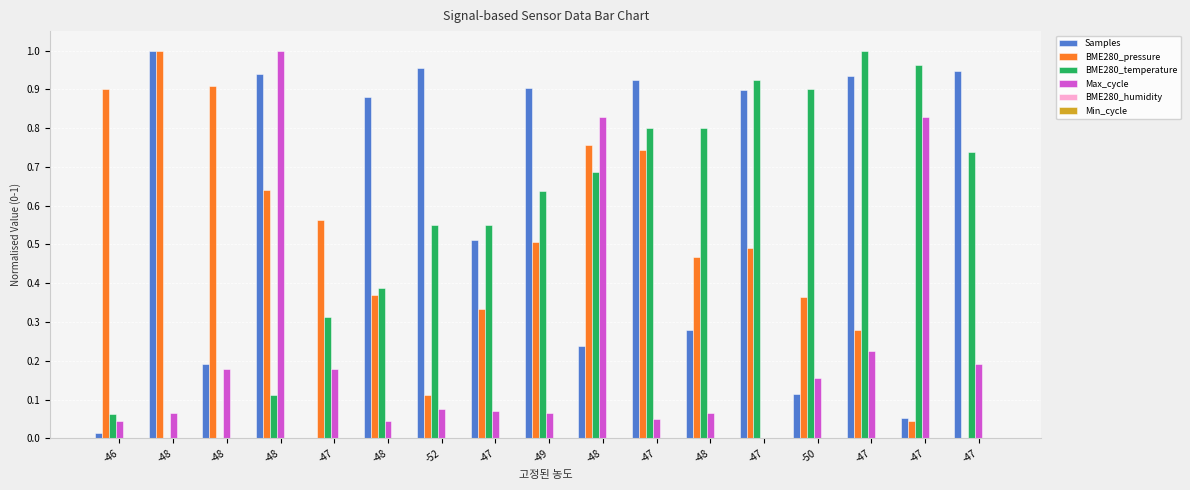

Rank the series at -47 from highest to lowest value.

BME280_pressure, BME280_temperature, Max_cycle, Samples, BME280_humidity, Min_cycle